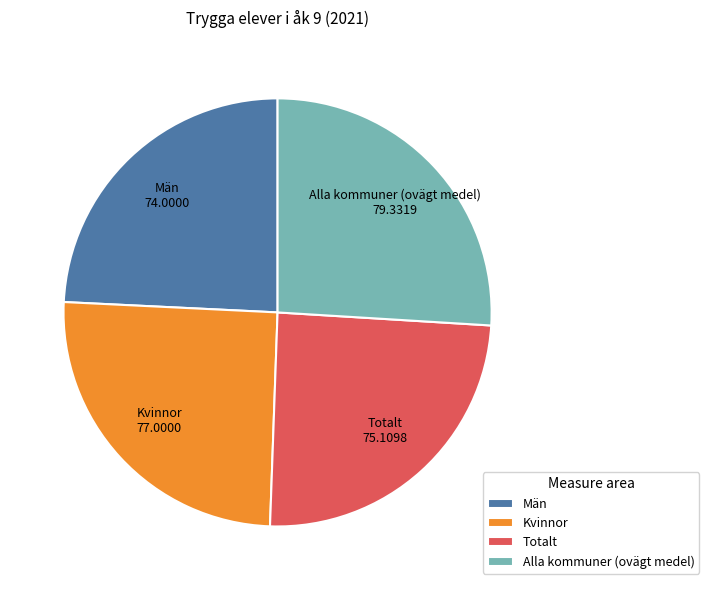

What is the largest slice in the pie chart?

Alla kommuner (ovägt medel)